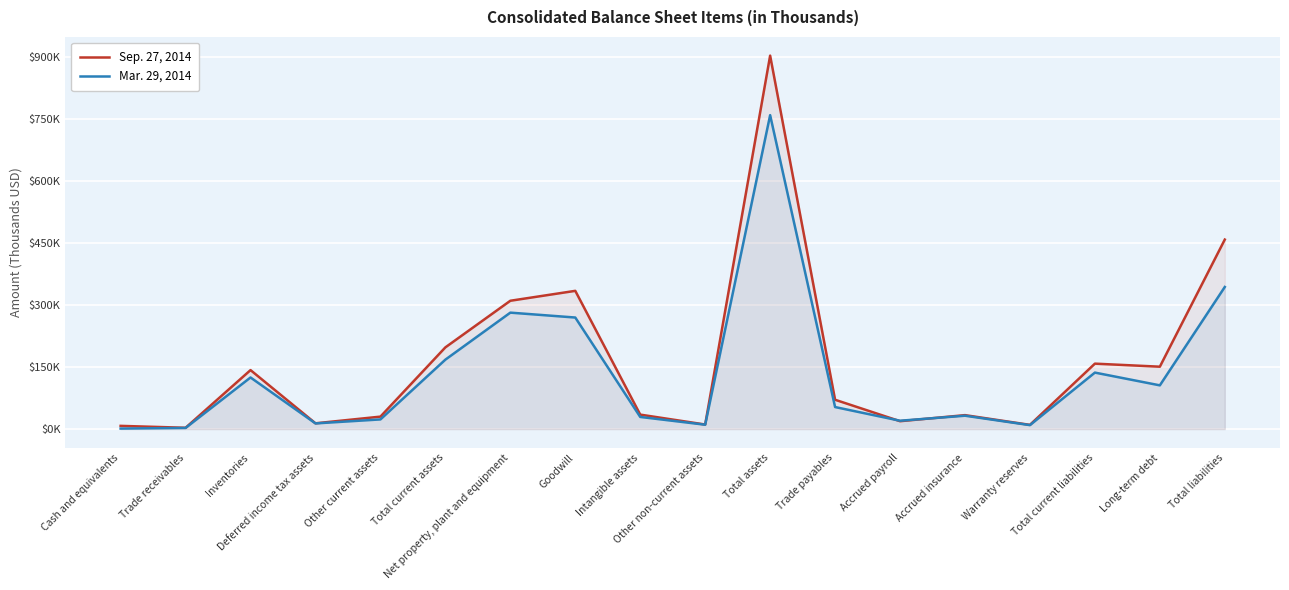

What is the difference between the highest and lowest values at Other non-current assets?

484